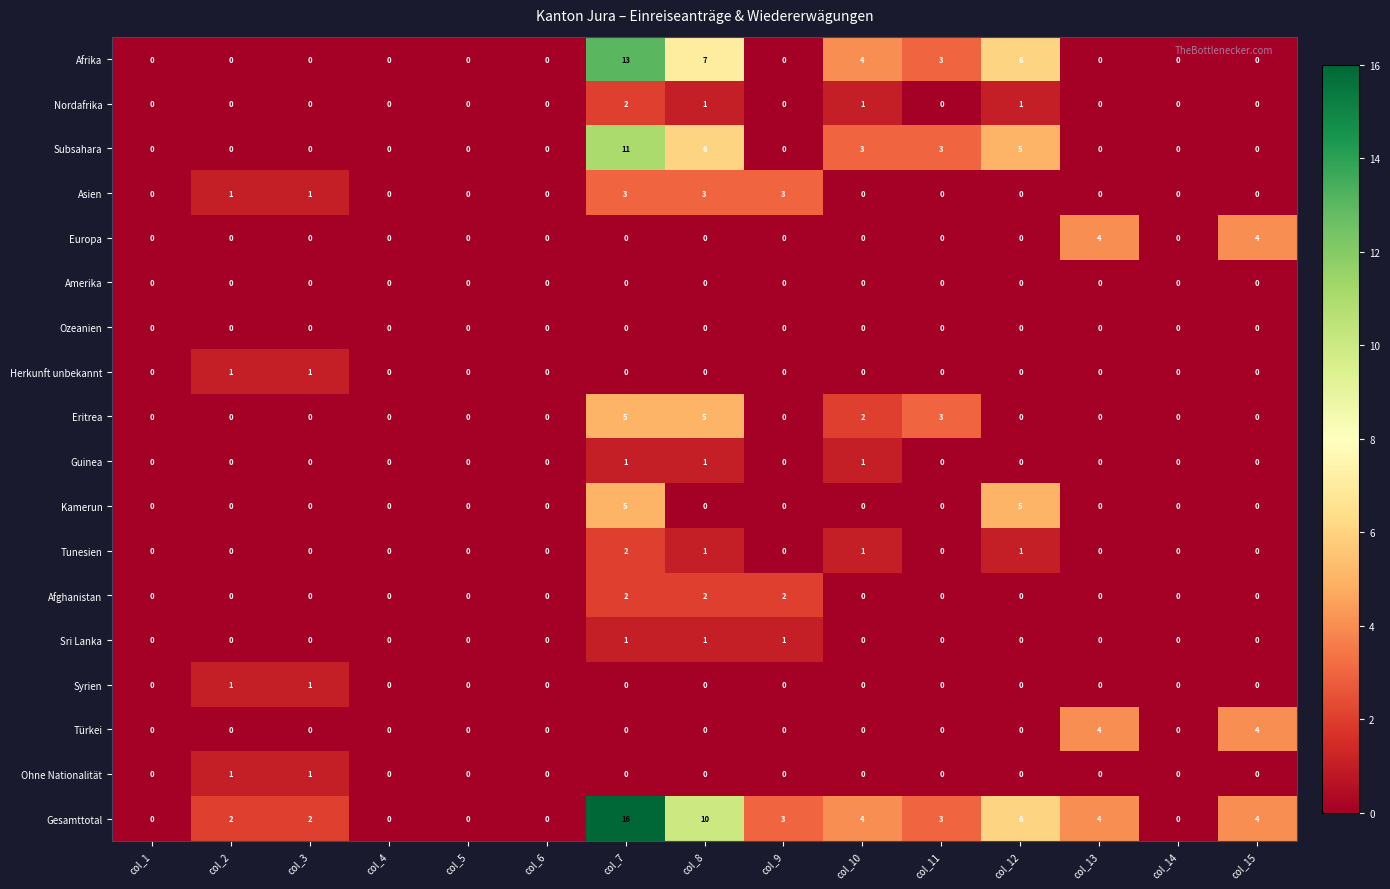

Is it true that Asien equals 1 at col_8?

False